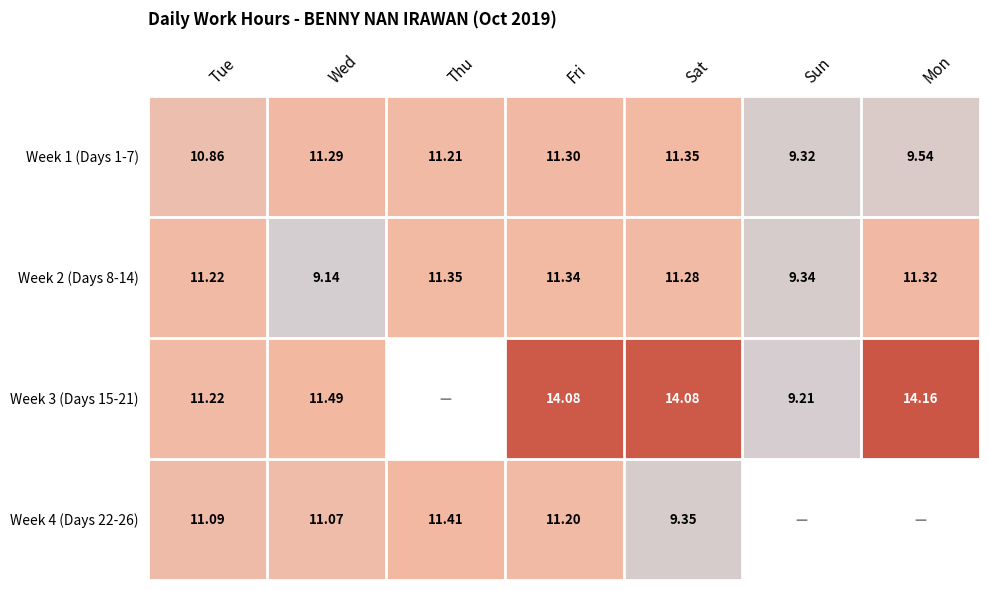

At which label does Week 2 (Days 8-14) reach its minimum?

Wed